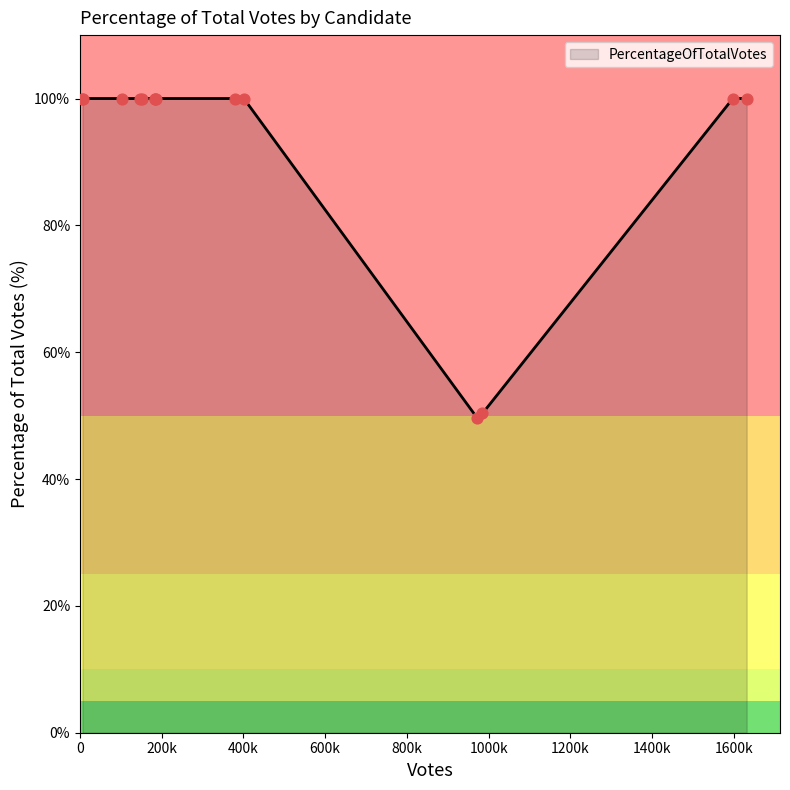

What is the smallest value displayed?

49.7